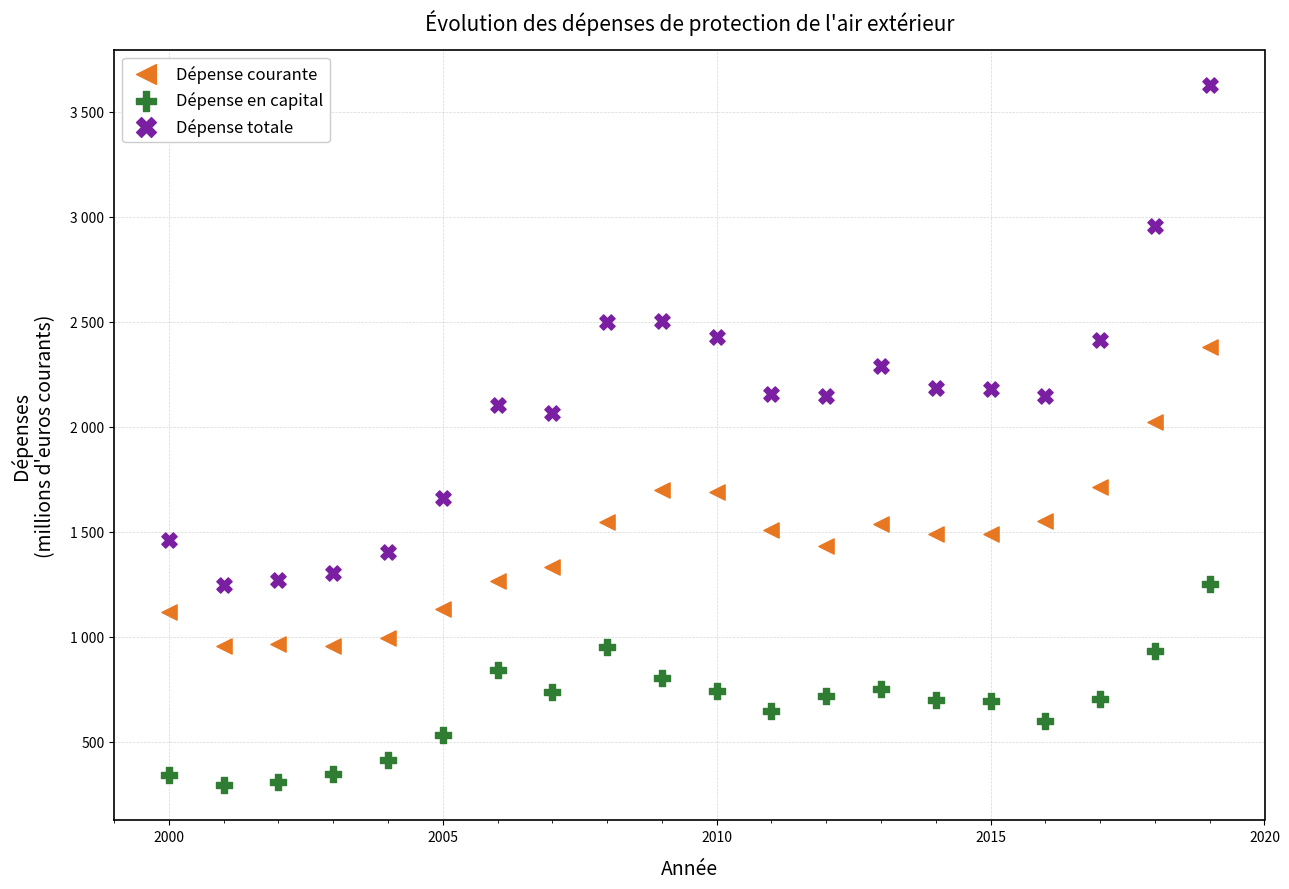

Which series reaches the maximum Y coordinate?

Dépense totale